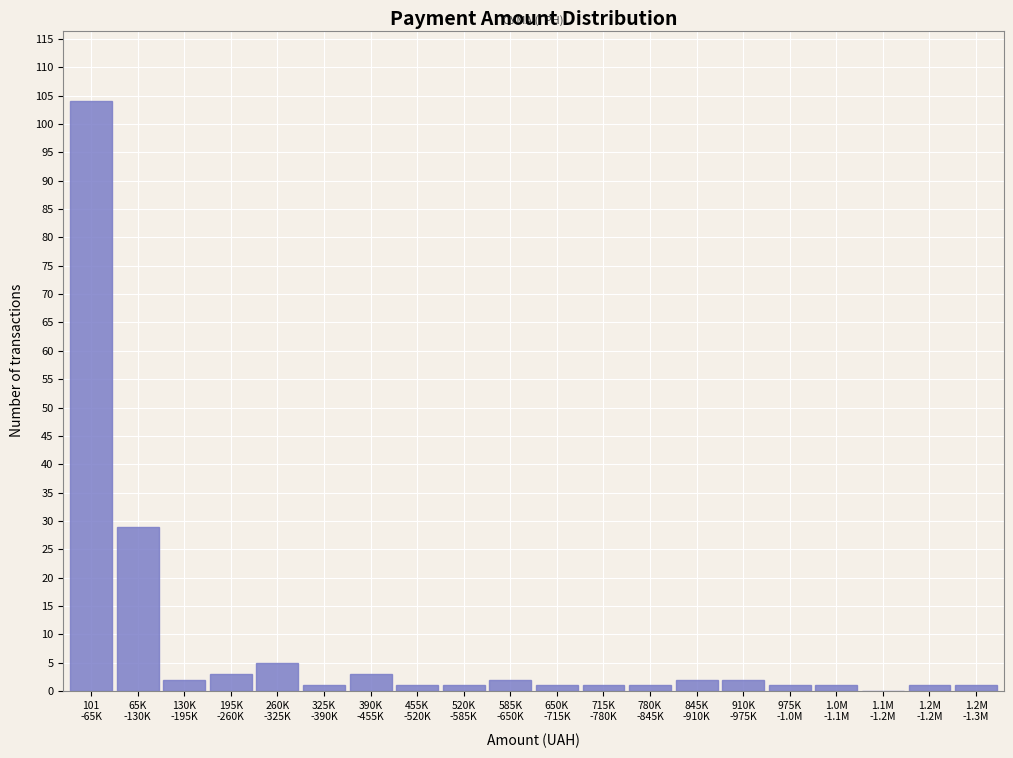

What is the sum of all values?

162